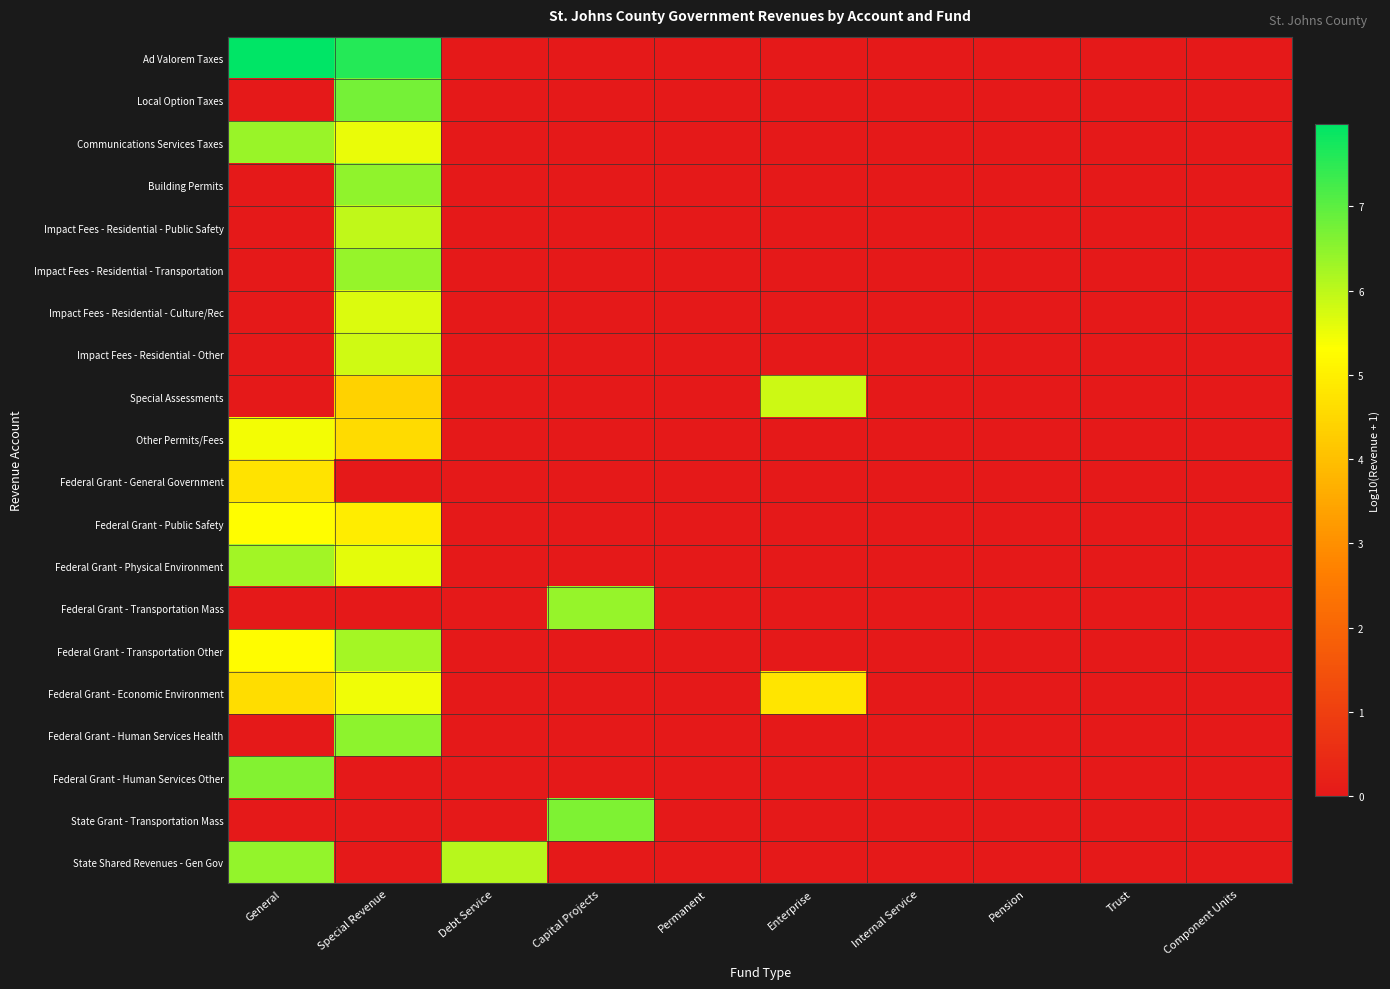

At which category is the sum across all series the highest?

Special Revenue